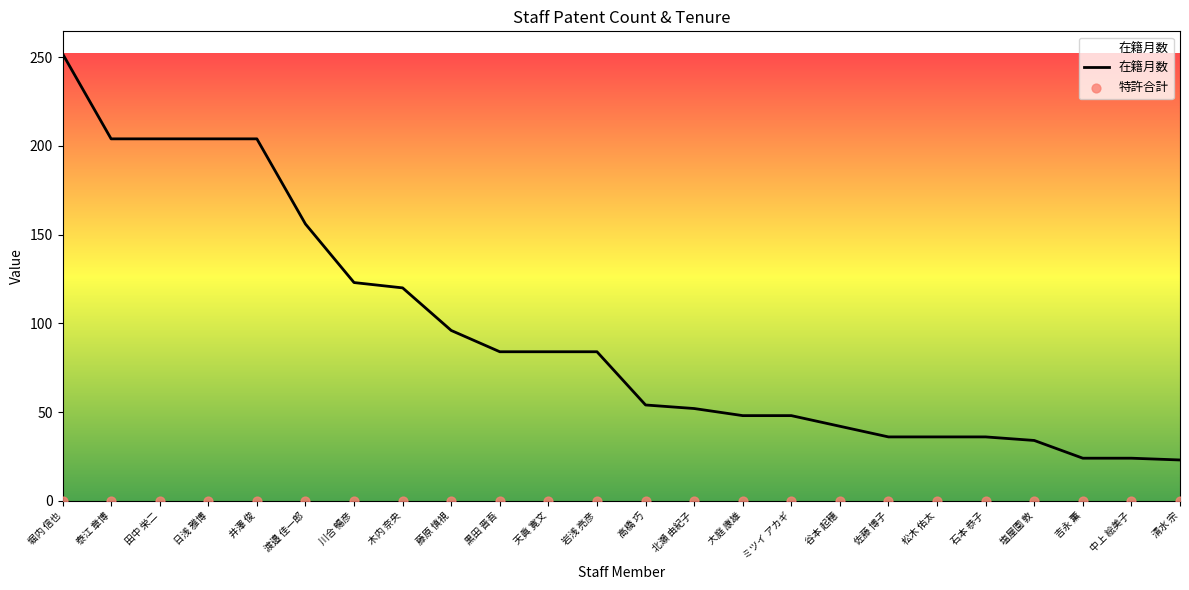

At which category is the sum across all series the highest?

堀内 信也